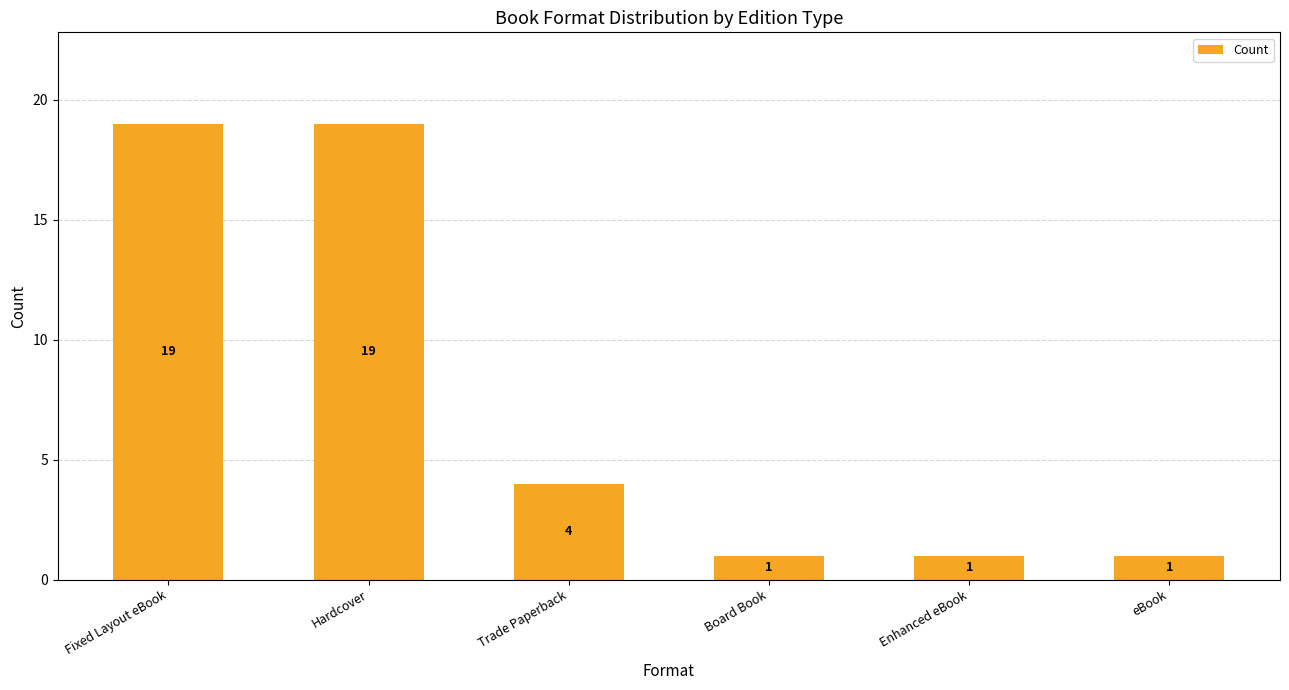

Is it true that the value at eBook is 1?

True